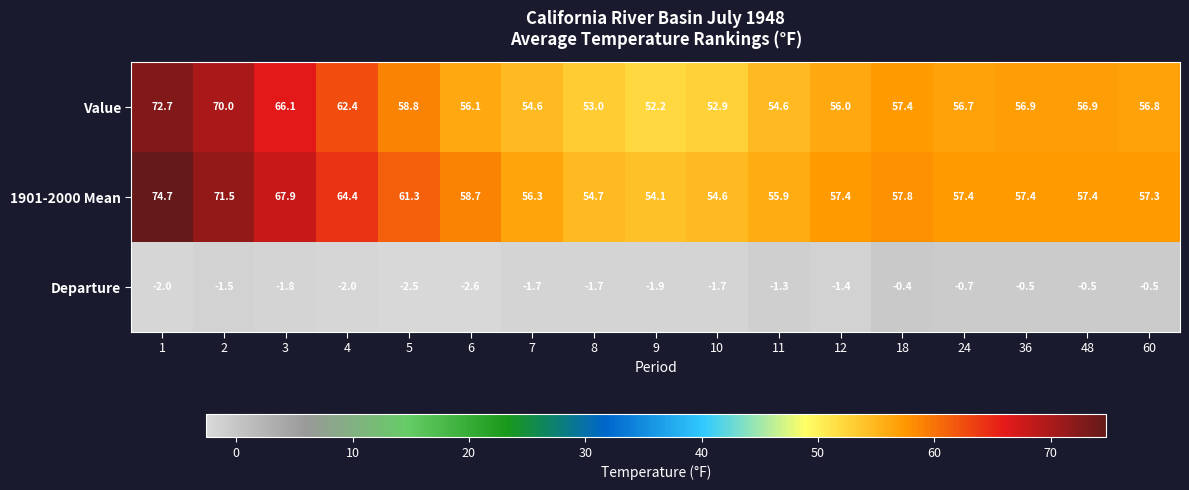

What is the difference between the 1901-2000 Mean values at 5 and 10?

6.7